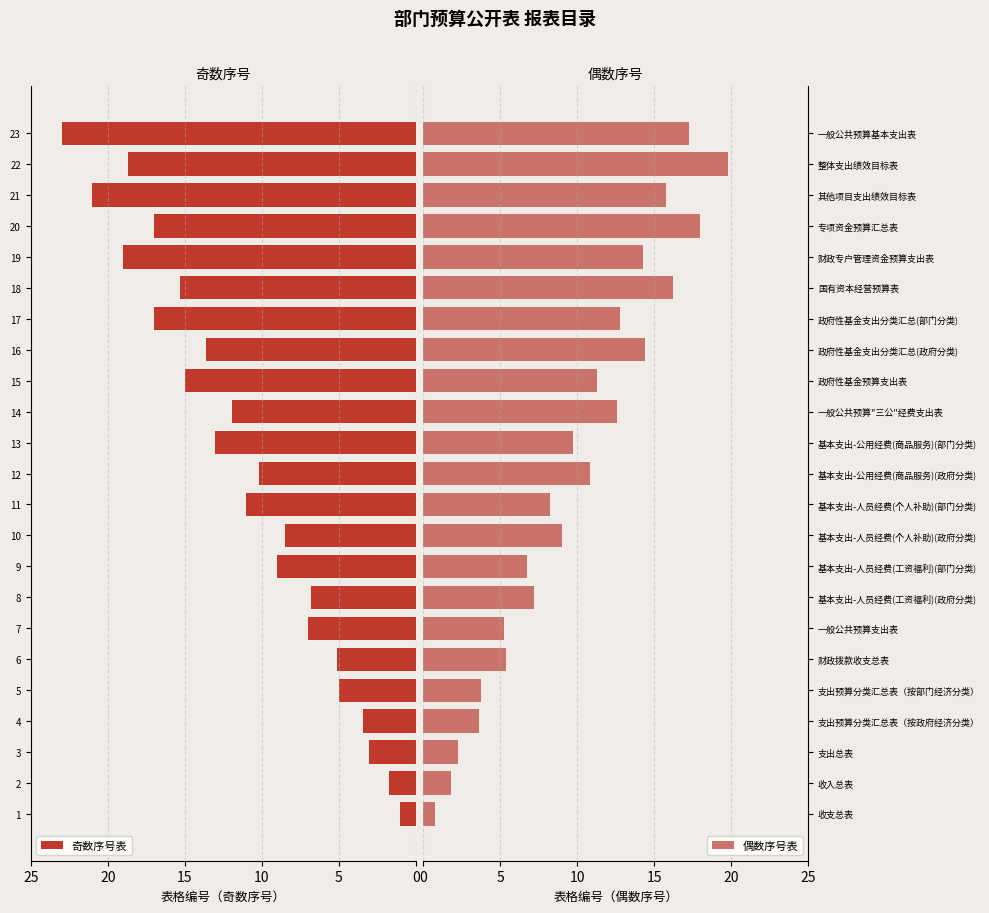

Reading left to right, what are all the values shown in this chart?

奇数序号表: 1.0	1.7	3.0	3.4	5.0	5.1	7.0	6.8	9.0	8.5	11.0	10.2	13.0	11.9	15.0	13.6	17.0	15.3	19.0	17.0	21.0	18.7	23.0
偶数序号表: 0.8	1.8	2.2	3.6	3.8	5.4	5.2	7.2	6.8	9.0	8.2	10.8	9.8	12.6	11.2	14.4	12.8	16.2	14.2	18.0	15.8	19.8	17.2